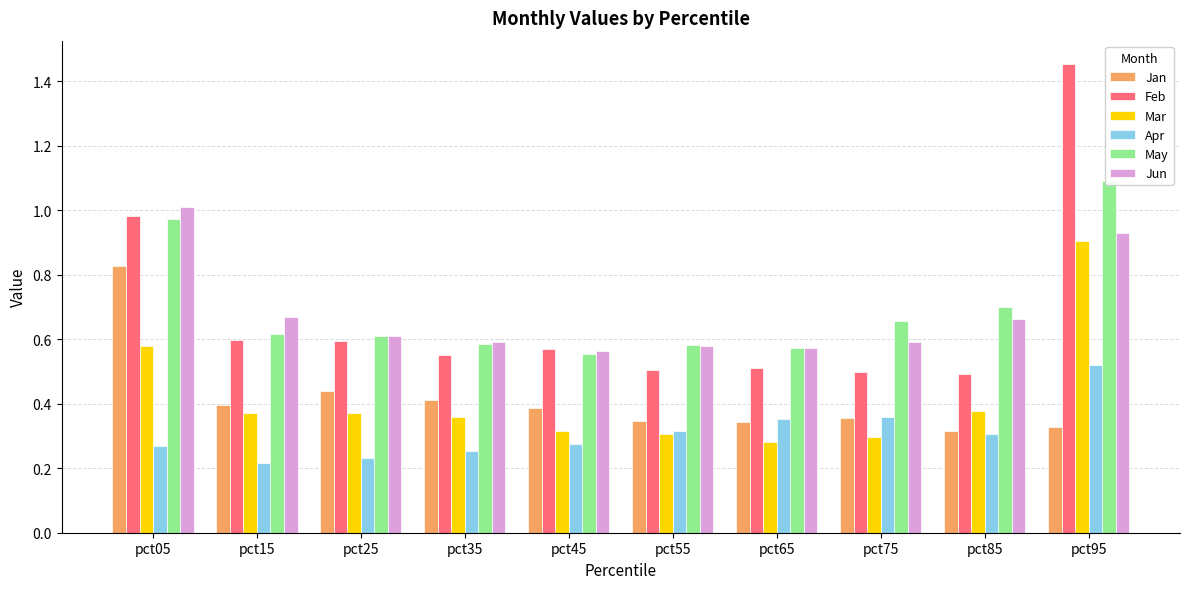

How many bars are there in each group?

6